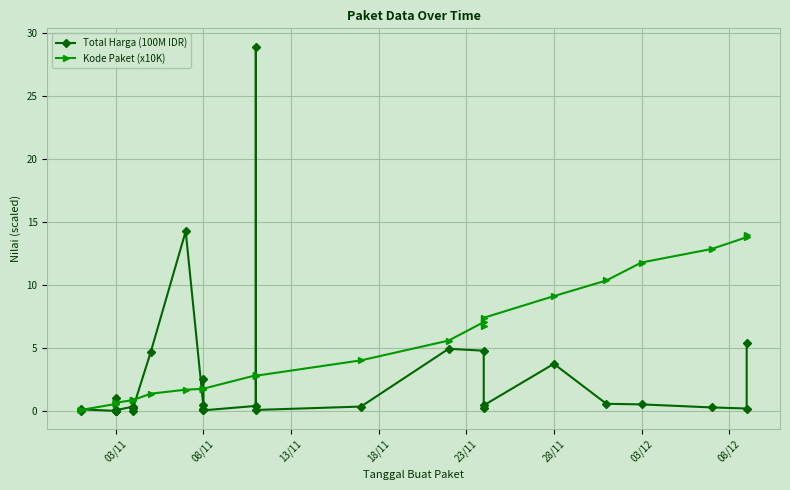

What are all the series names shown in the legend?

Total Harga (100M IDR), Kode Paket (x10K)